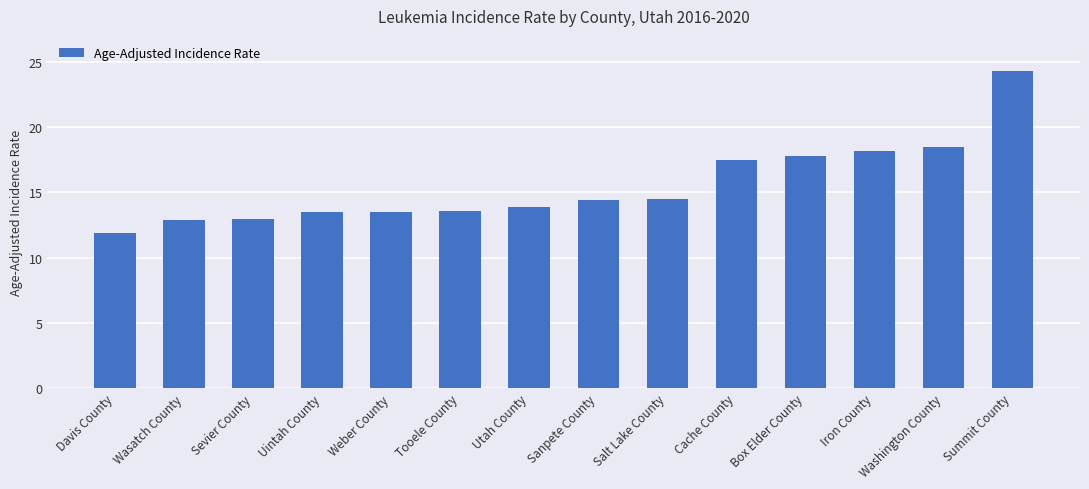

What is the approximate value at Cache County?

17.5